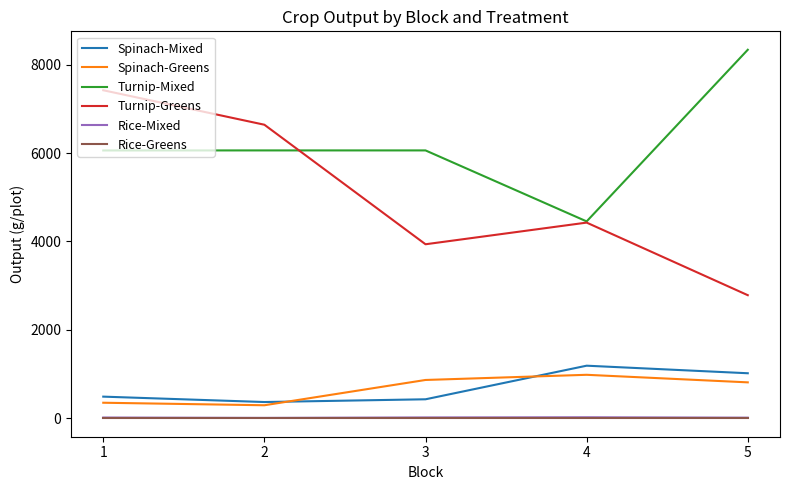

At how many categories does at least one series exceed 2712?

5